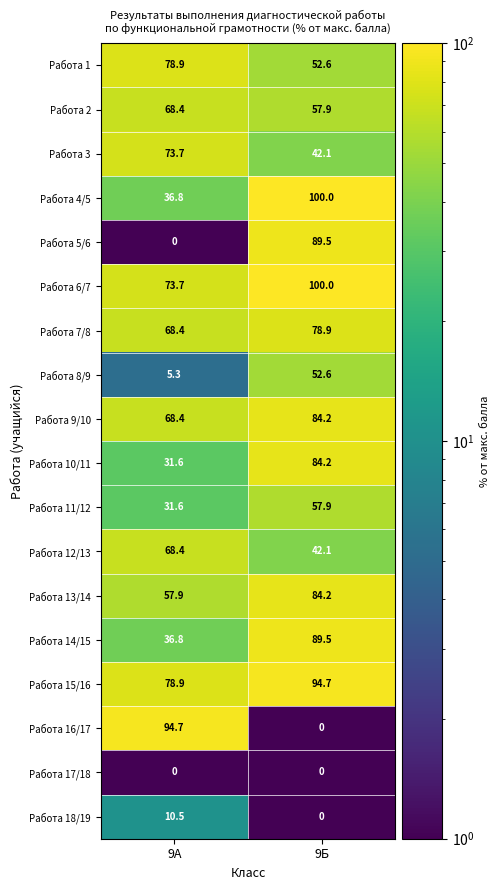

What is the difference between the Работа 18/19 values at 9А and 9Б?

10.5